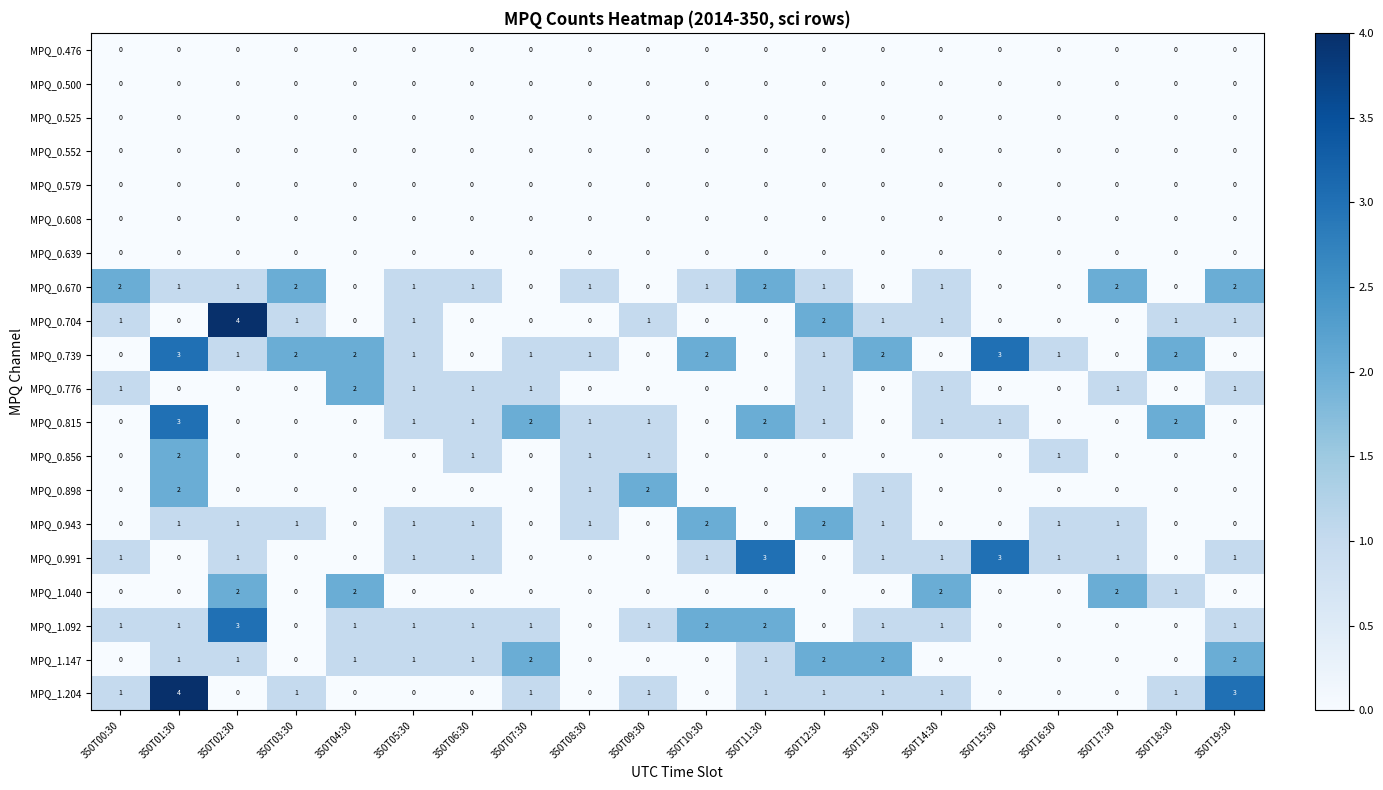

What is the total value across all series at 350T17:30?

7